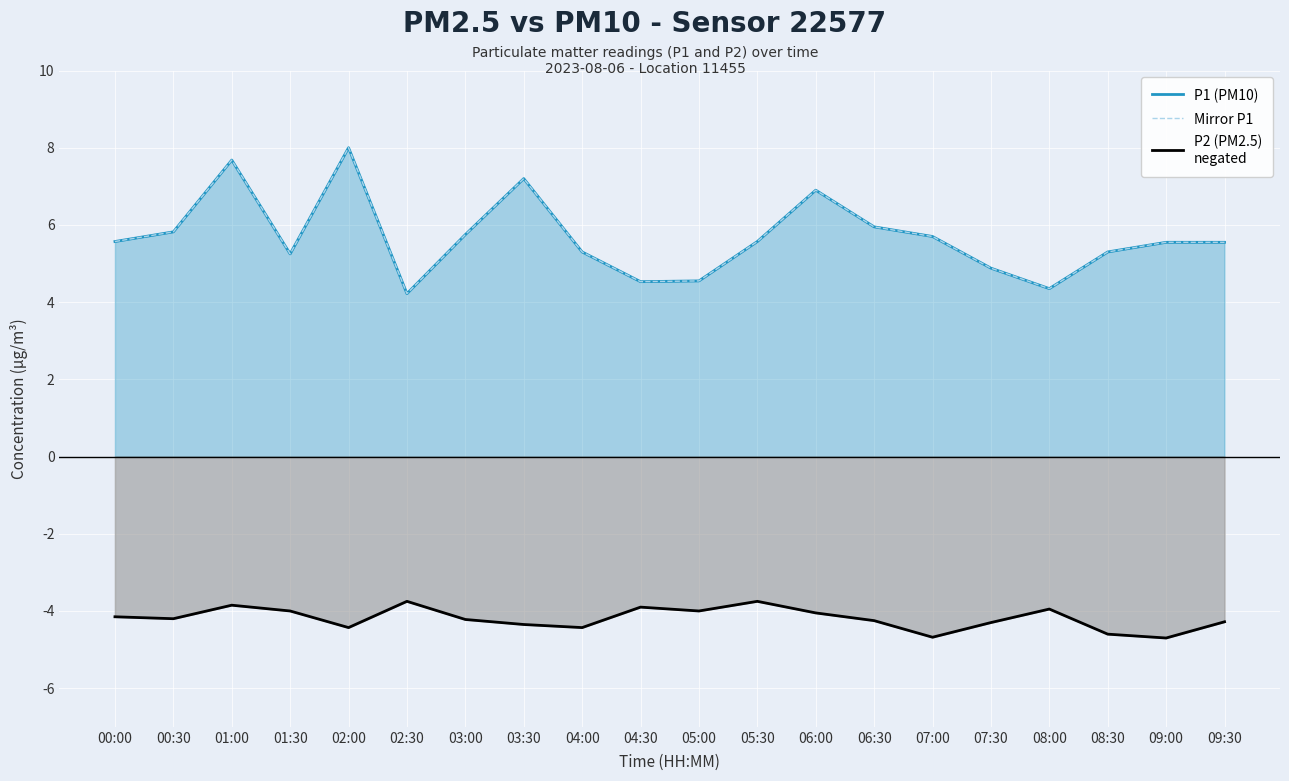

List the labels in order of P2 (PM2.5)
negated value, smallest first.

09:00, 07:00, 08:30, 02:00, 04:00, 03:30, 07:30, 09:30, 06:30, 03:00, 00:30, 00:00, 06:00, 01:30, 05:00, 08:00, 04:30, 01:00, 02:30, 05:30